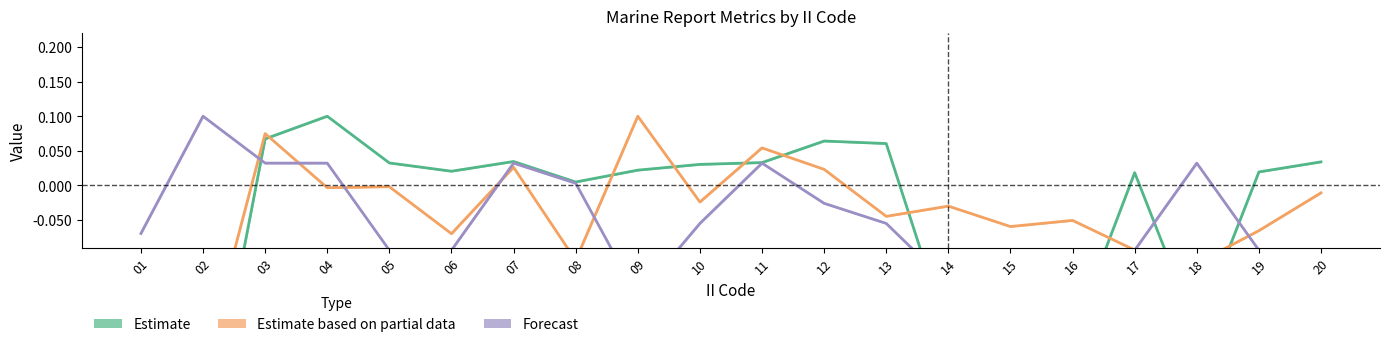

What is the value of the Forecast point at the 6th from the left?

-0.1